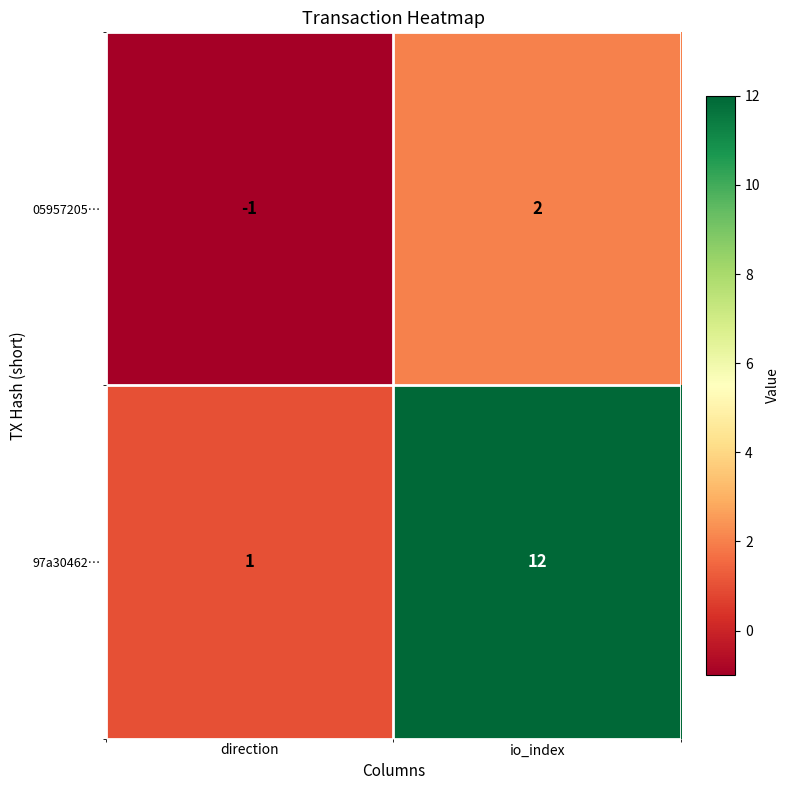

Rank the series by their average value, from highest to lowest.

97a30462…, 05957205…